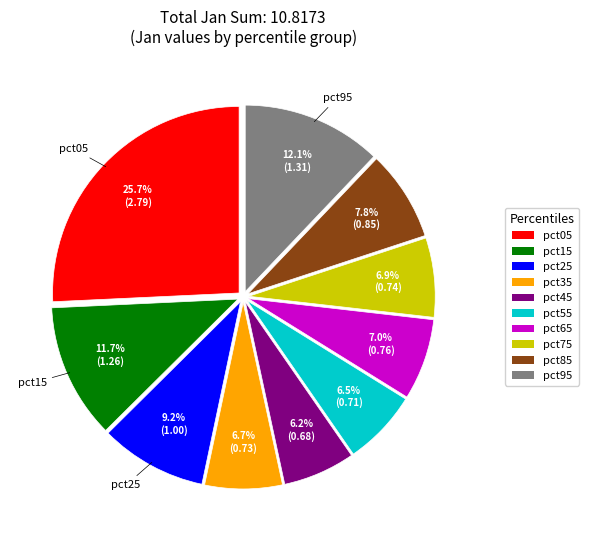

Does pct45 represent more than half of the total?

No